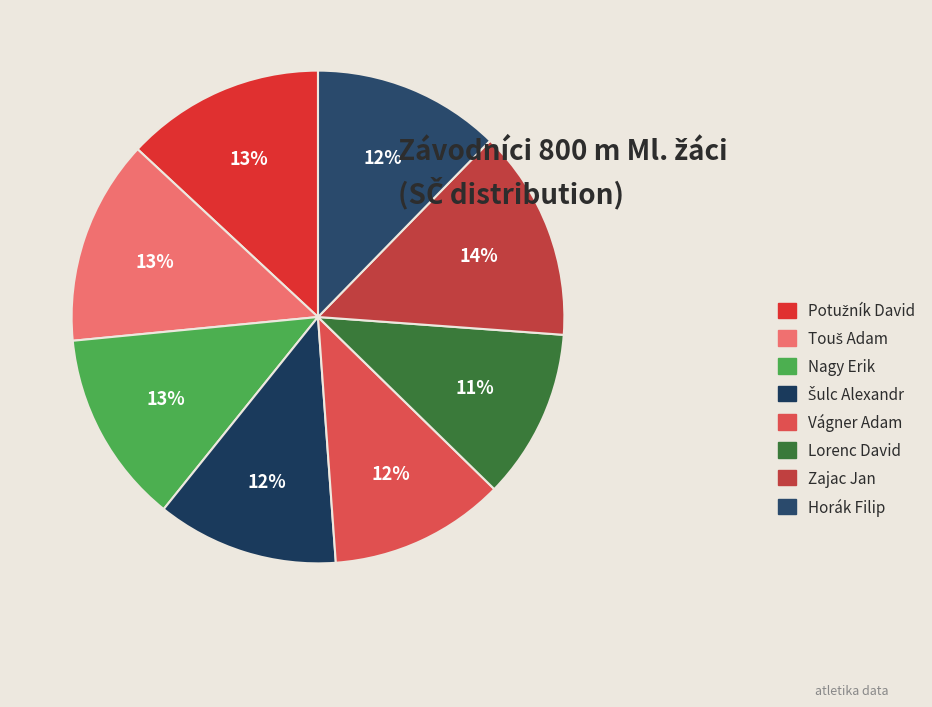

Is there any slice that represents more than half of the pie?

No